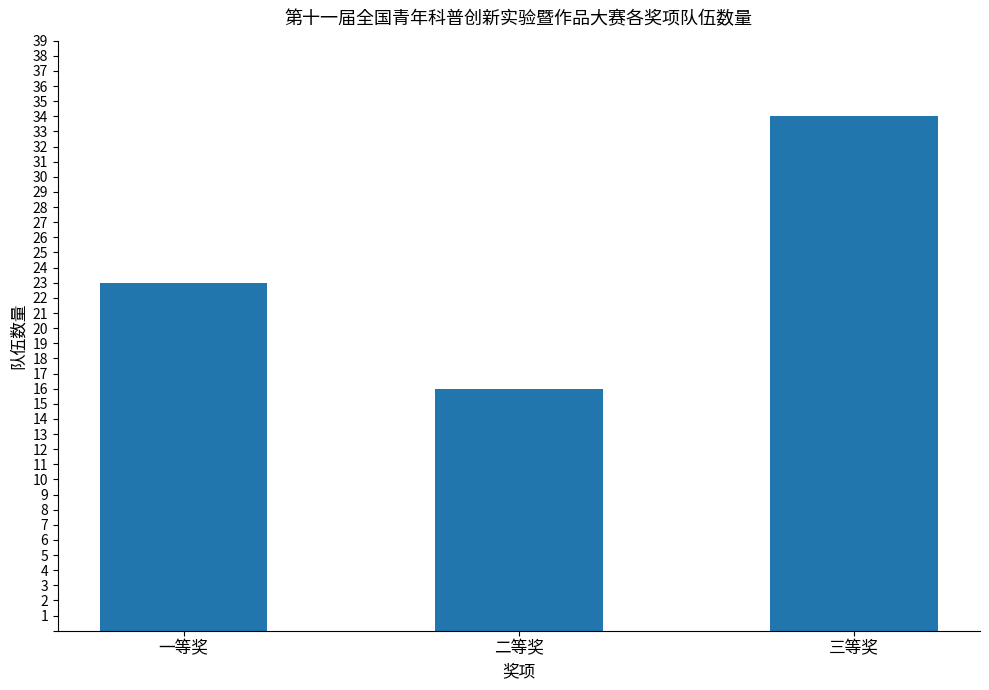

What is the change in value from 一等奖 to 二等奖?

-7